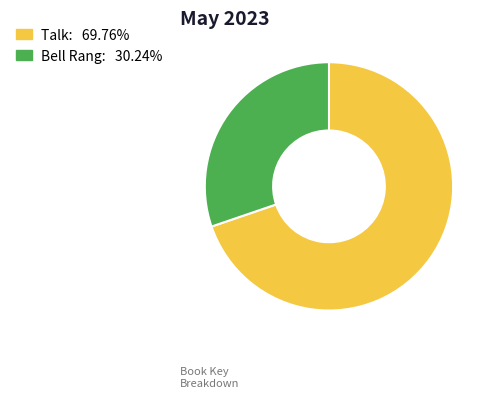

Which category has the biggest portion of the pie?

Talk